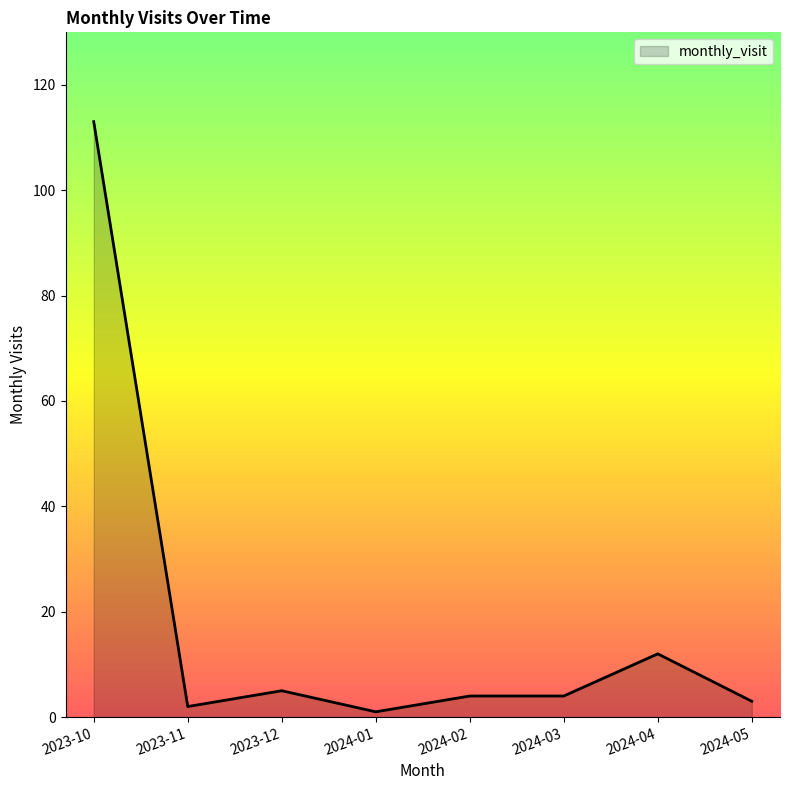

Which category has the highest value across all series?

2023-10